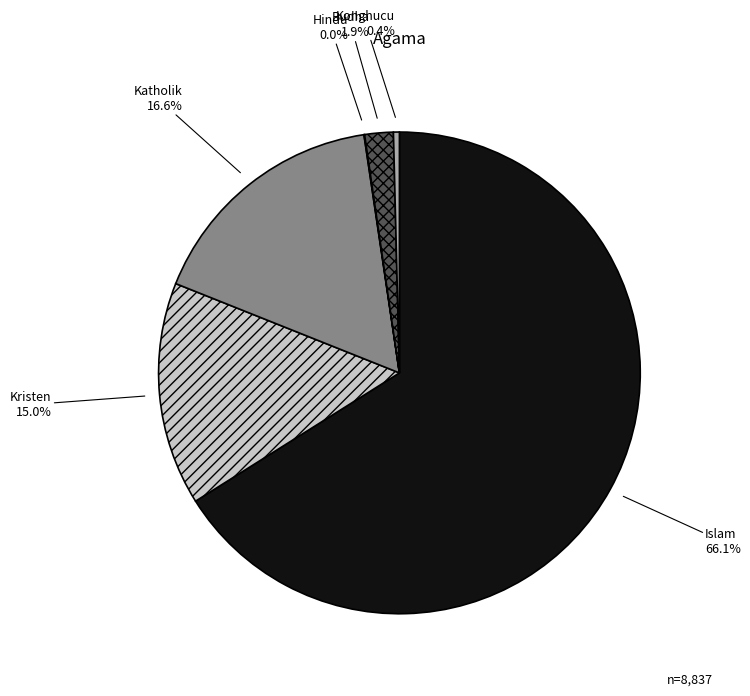

Does any single category account for the majority?

Yes